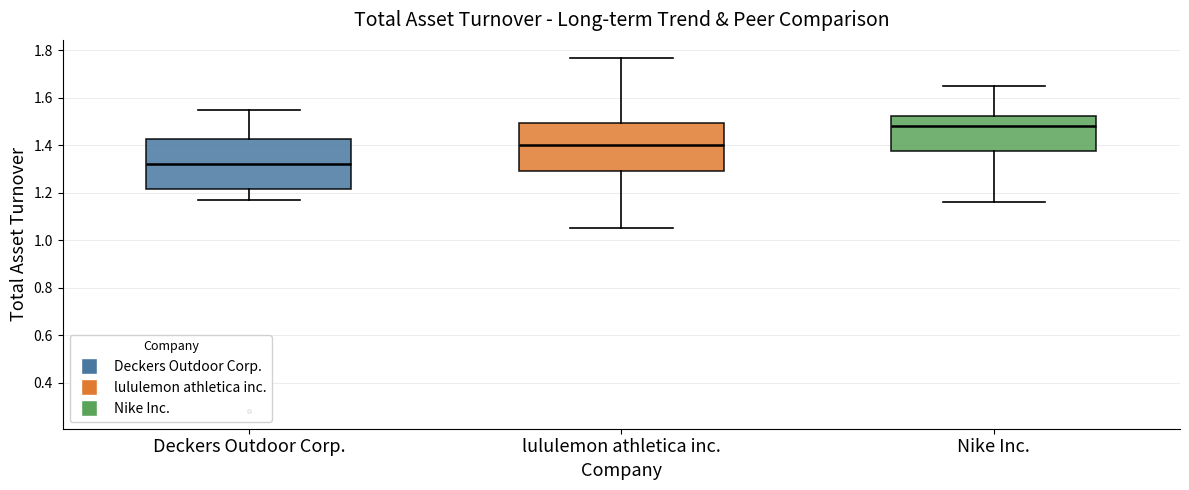

Where is the lower edge of the box for Nike Inc. on the y-axis? The values are not printed on the chart, so give them approximately, as read against the axis.

1.38